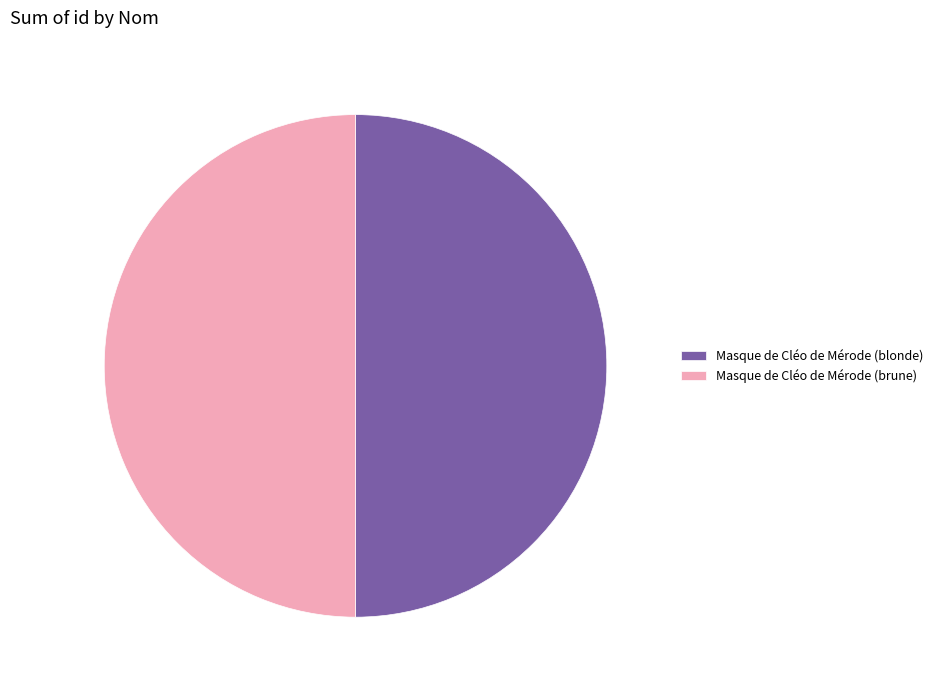

Approximately how many times larger is the value at Masque de Cléo de Mérode (brune) compared to Masque de Cléo de Mérode (blonde)?

1.0